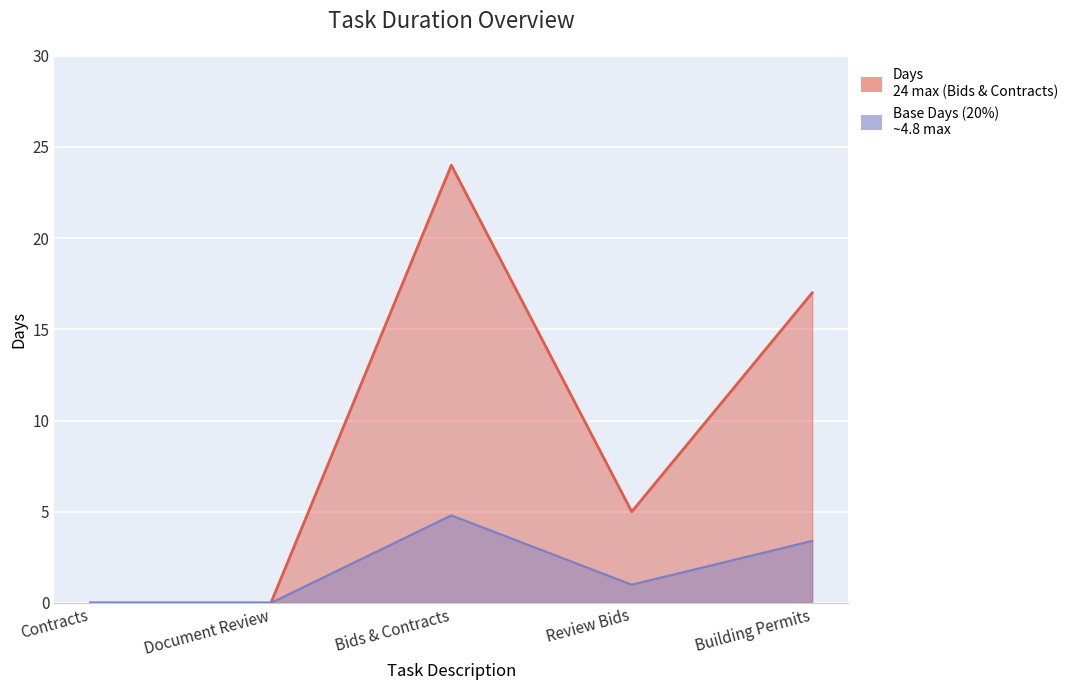

What is the maximum value shown in the chart?

24